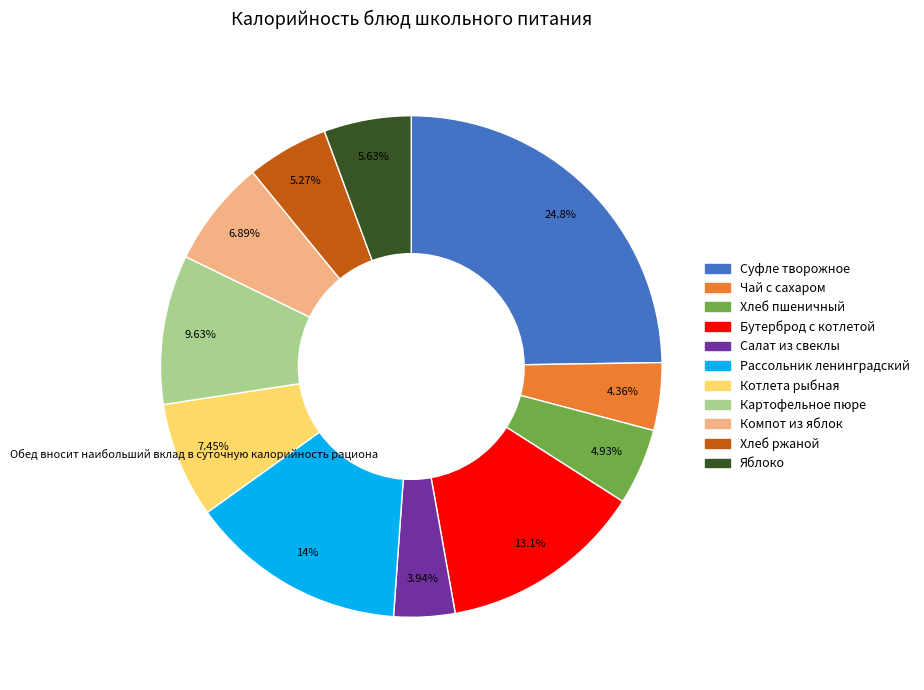

To the nearest percent, what is the difference between the Картофельное пюре and Салат из свеклы slice percentages?

6%